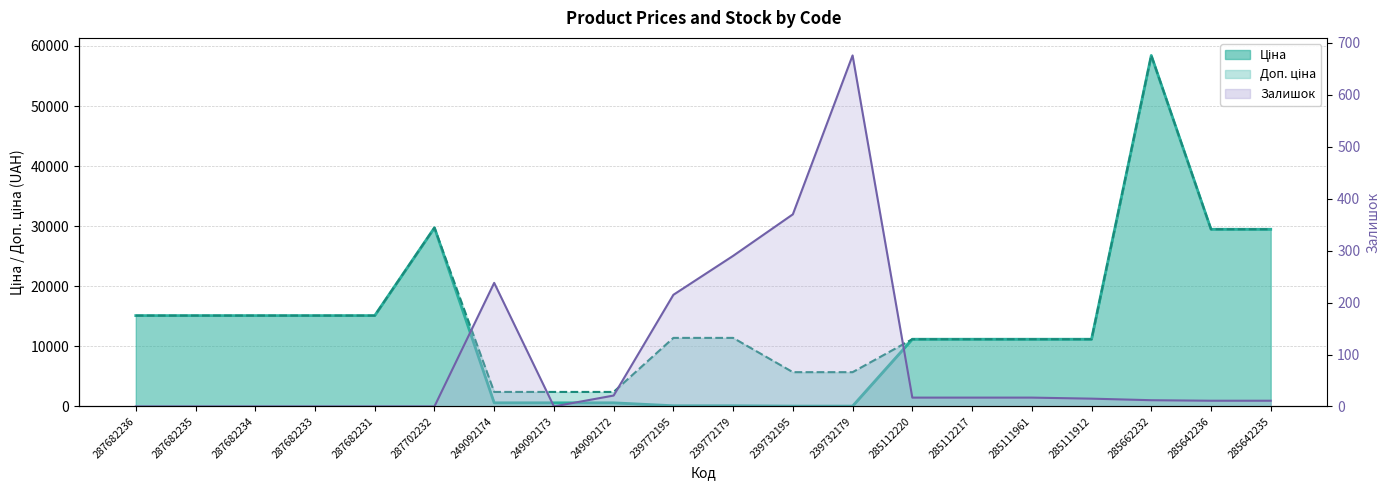

What is the average value of the Залишок series?

95.5